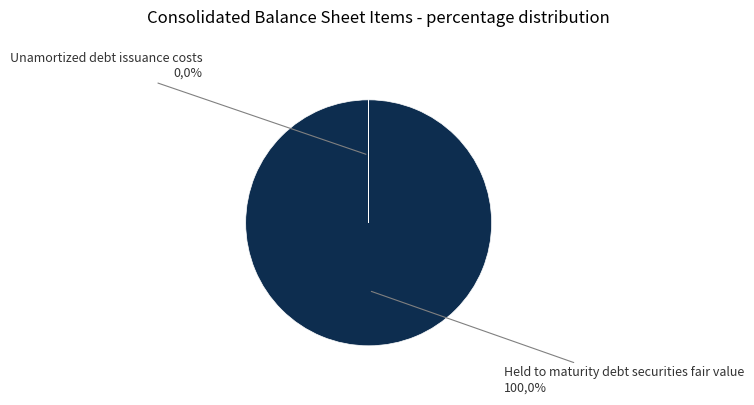

Count the number of slices in the pie.

2